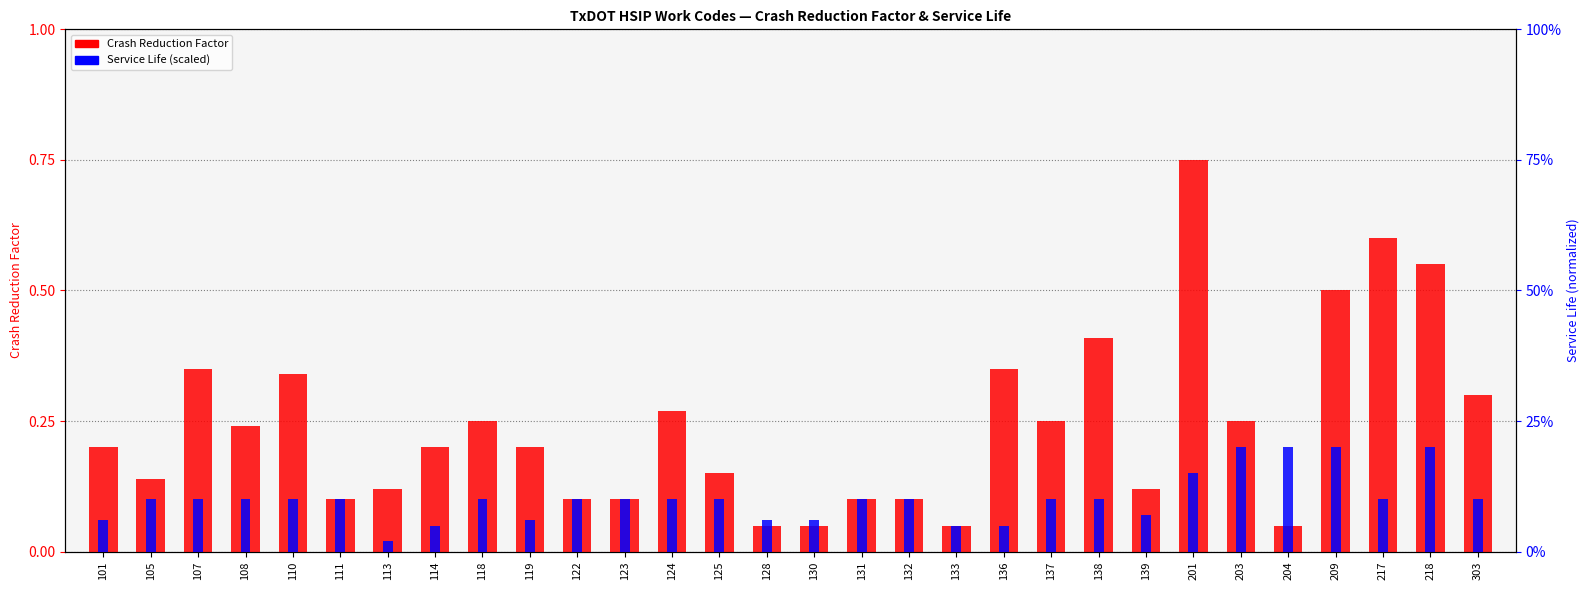

What are all the series names shown in the legend?

Crash Reduction Factor, Service Life (scaled)